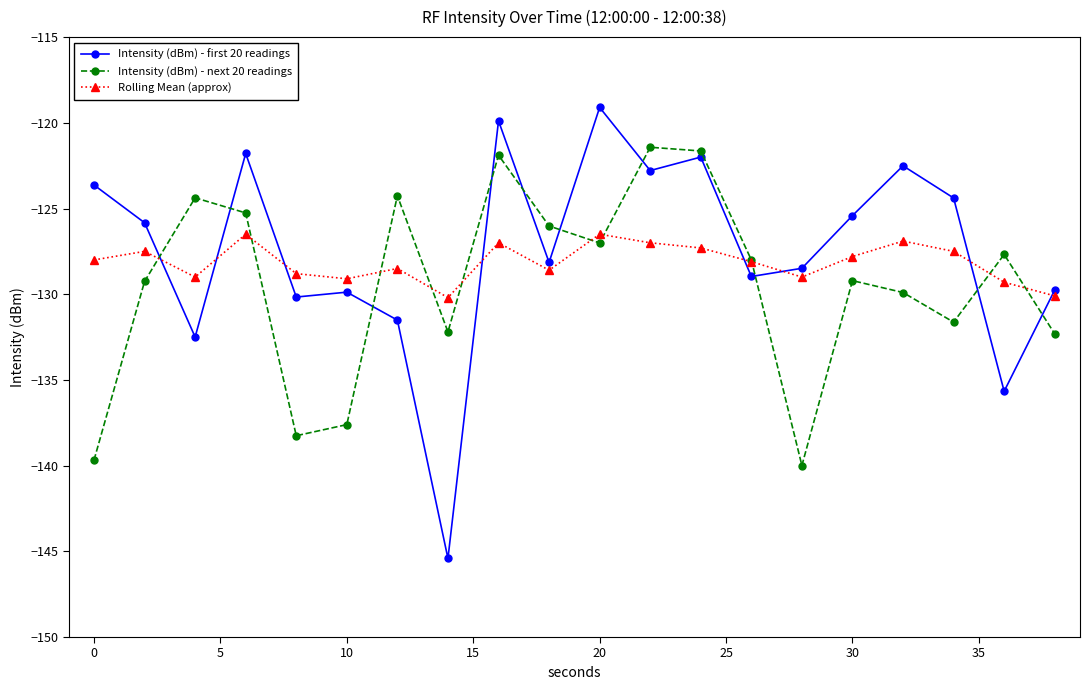

What is the greatest value displayed?

-119.1